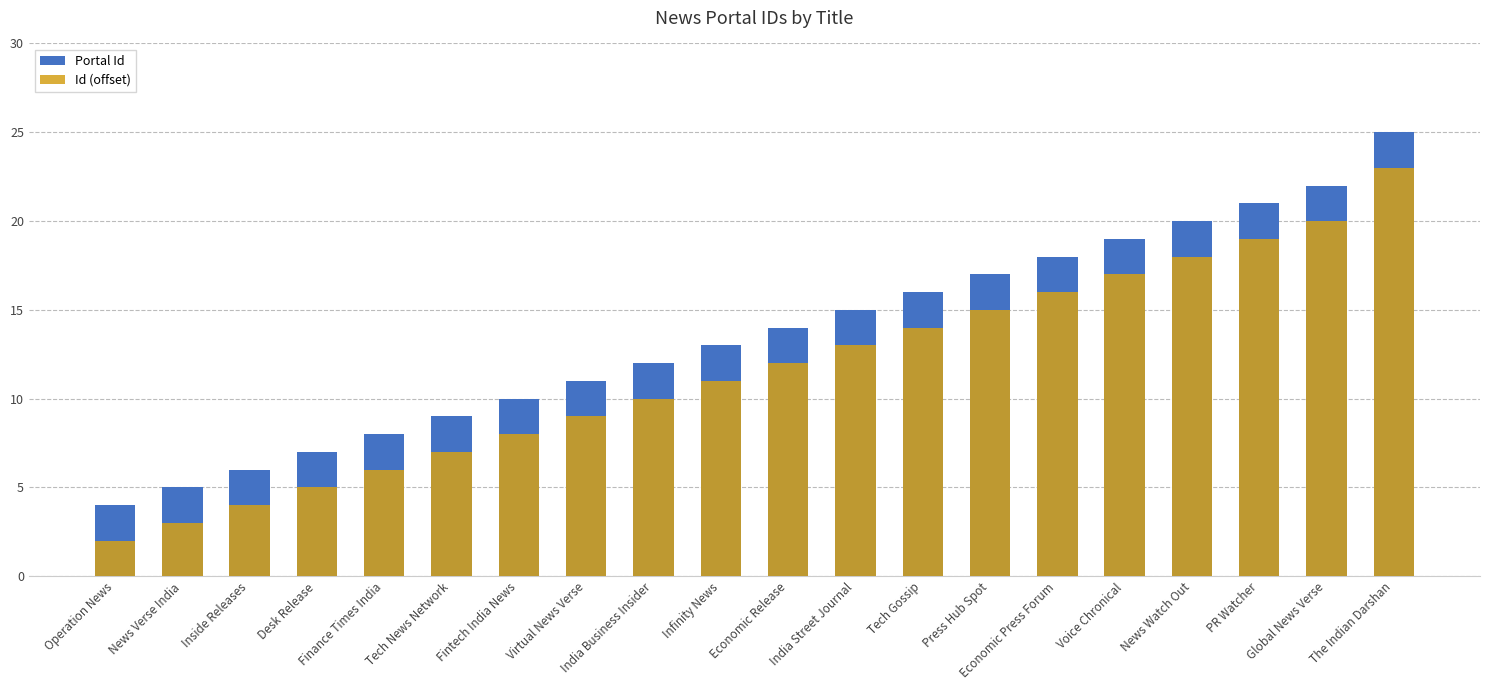

Which has a higher value, Economic Press Forum or Desk Release?

Economic Press Forum